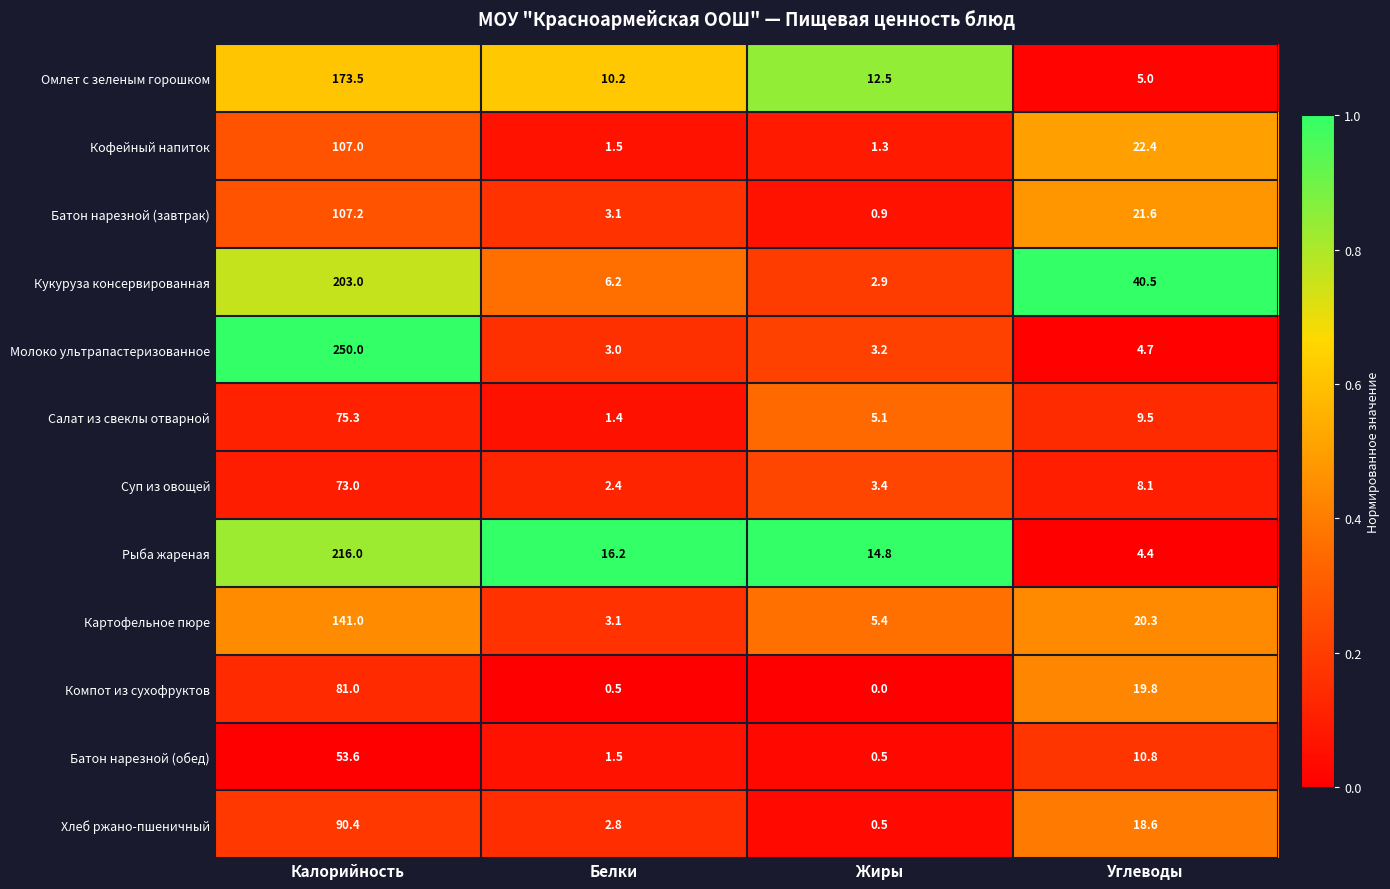

Is it true that Батон нарезной (обед) equals 10.8 at Углеводы?

True